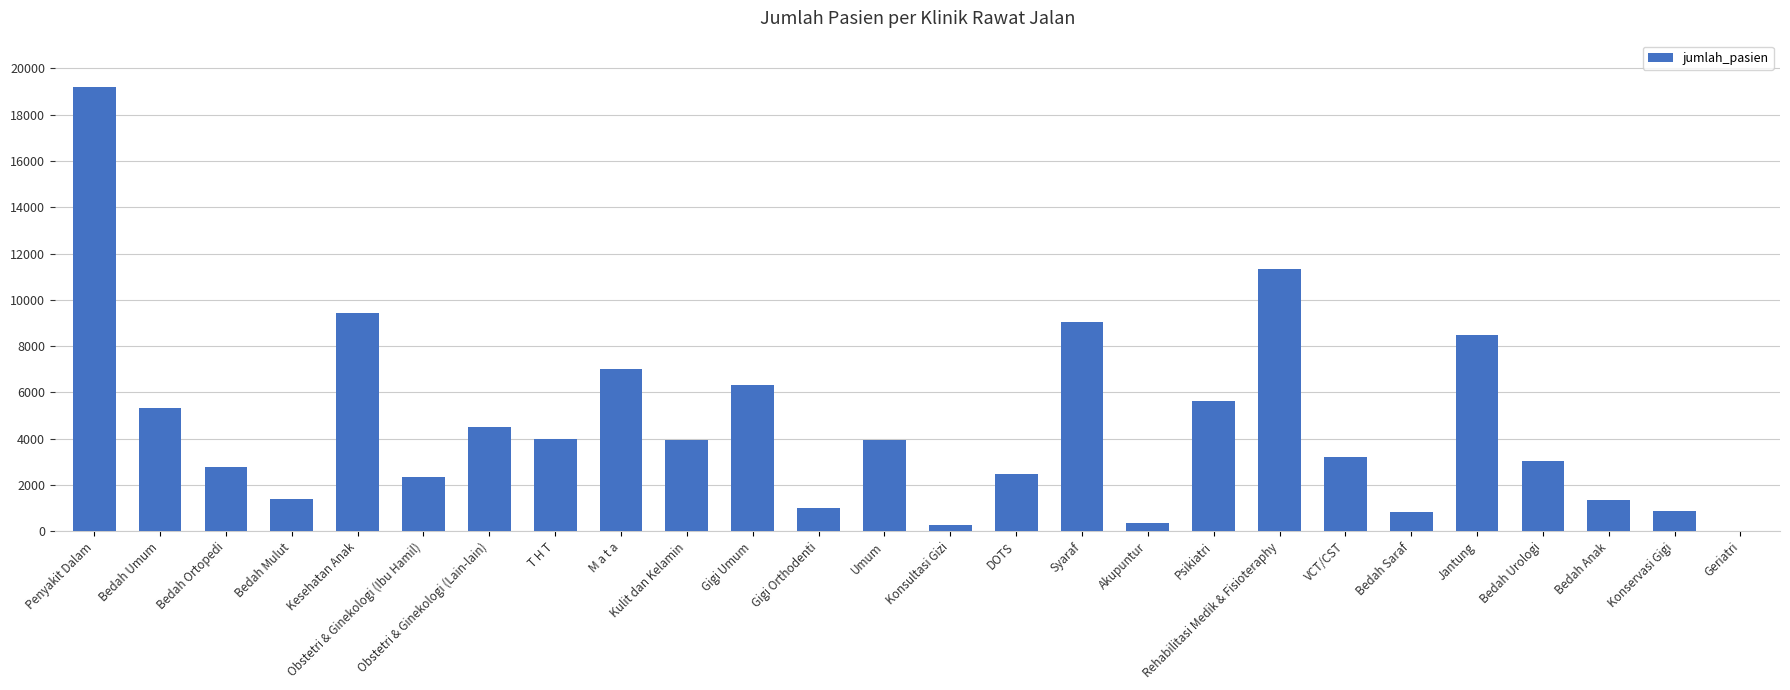

True or false: the data shows 7112 at Obstetri & Ginekologi (Lain-lain).

False